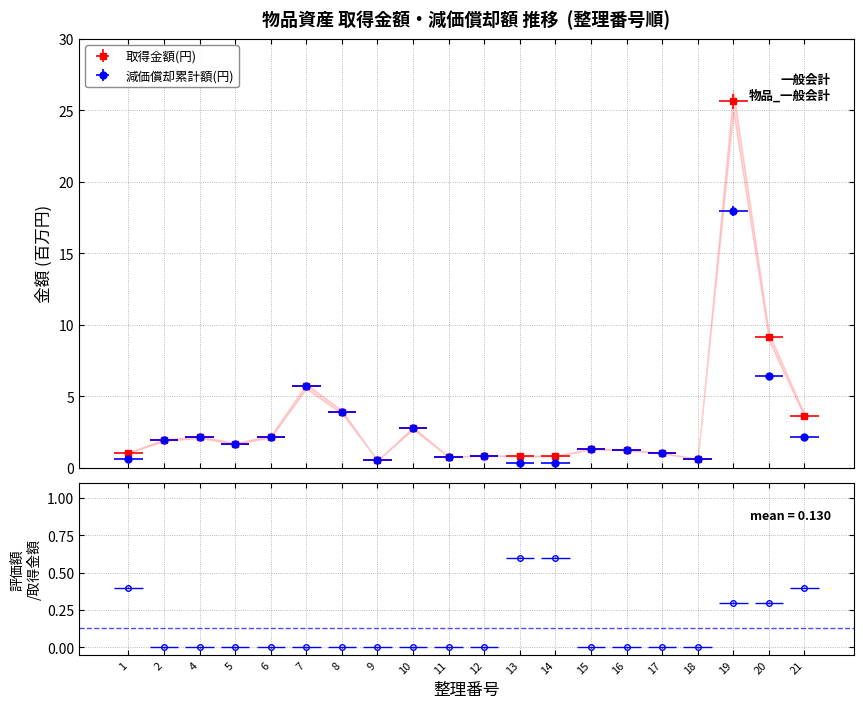

Which category has the lowest value in the 減価償却累計額(円) series?

13